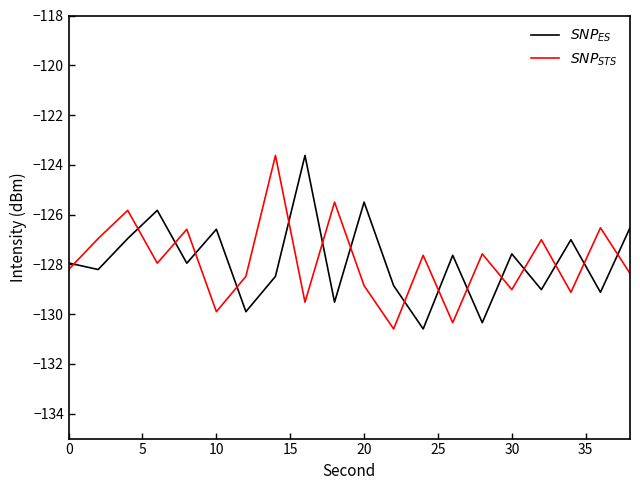

Is this an area chart (filled region under the line)?

No